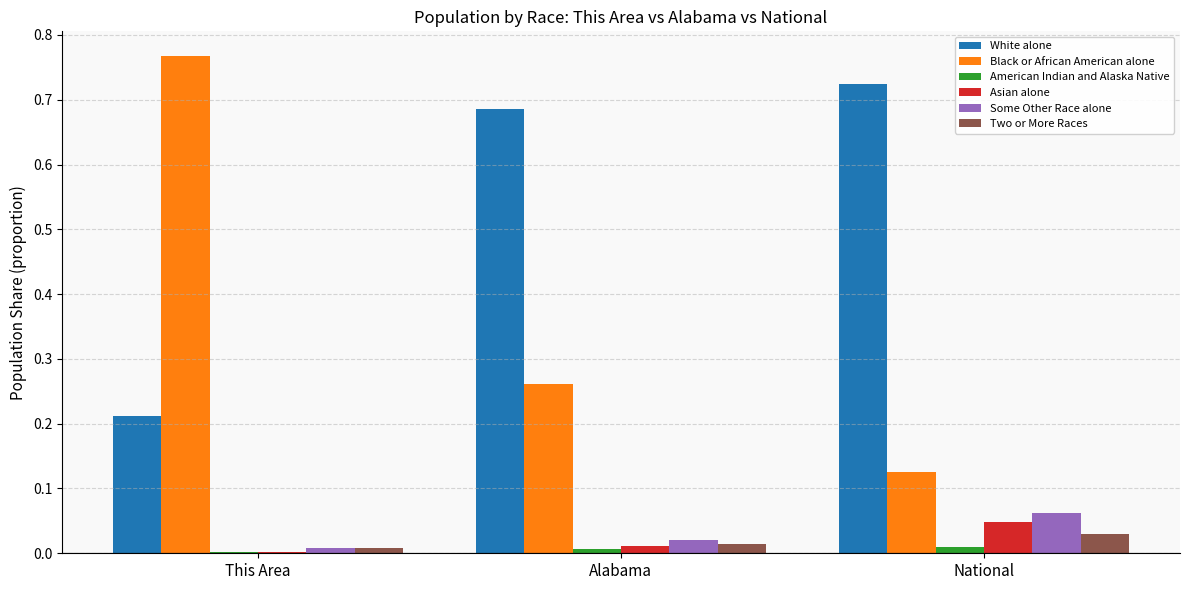

What are all the series names shown in the legend?

White alone, Black or African American alone, American Indian and Alaska Native, Asian alone, Some Other Race alone, Two or More Races